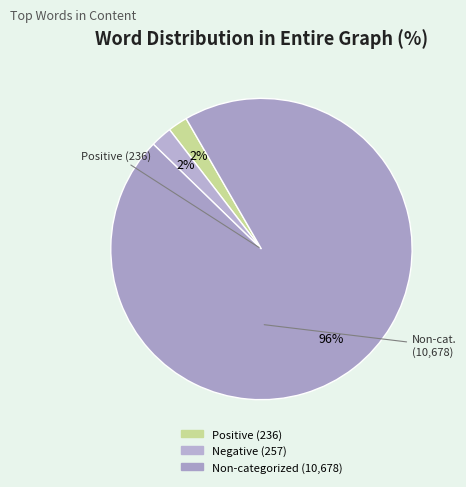

How many slices are in this pie chart?

3